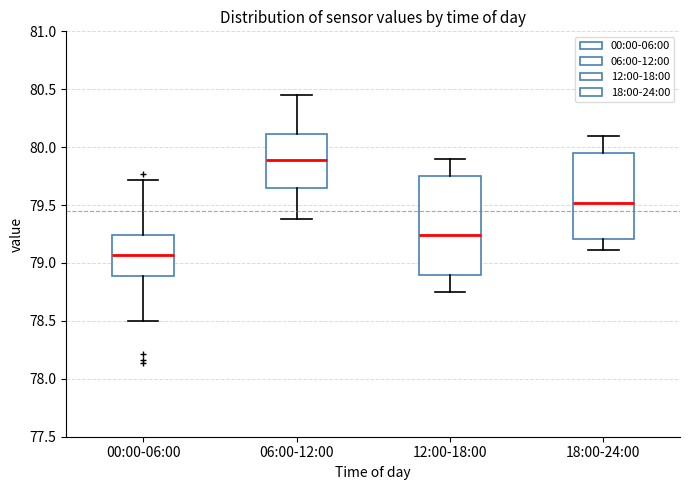

Where is the lower edge of the box for 18:00-24:00 on the y-axis? The values are not printed on the chart, so give them approximately, as read against the axis.

79.20